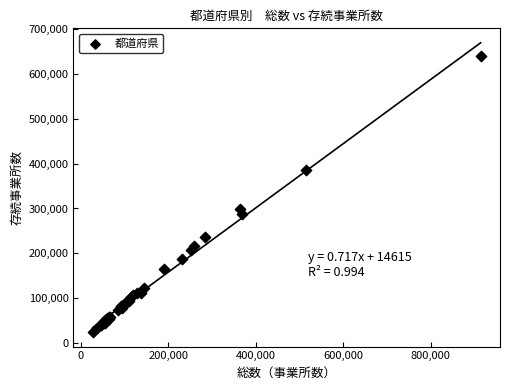

What Y value in the scatter plot is closest to 331854?

299350